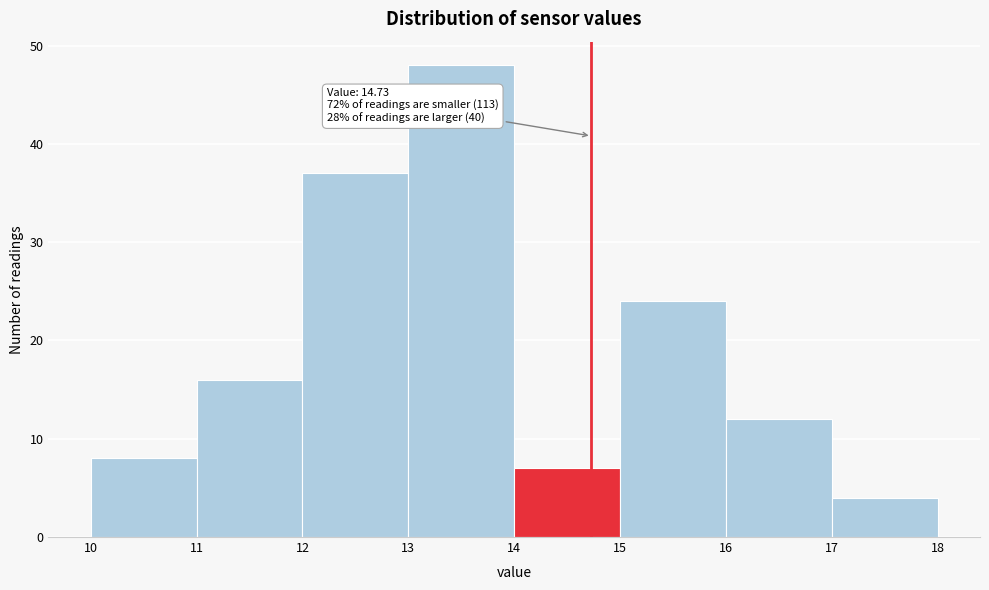

Over which range of the x-axis is the bar tallest?

13 to 14